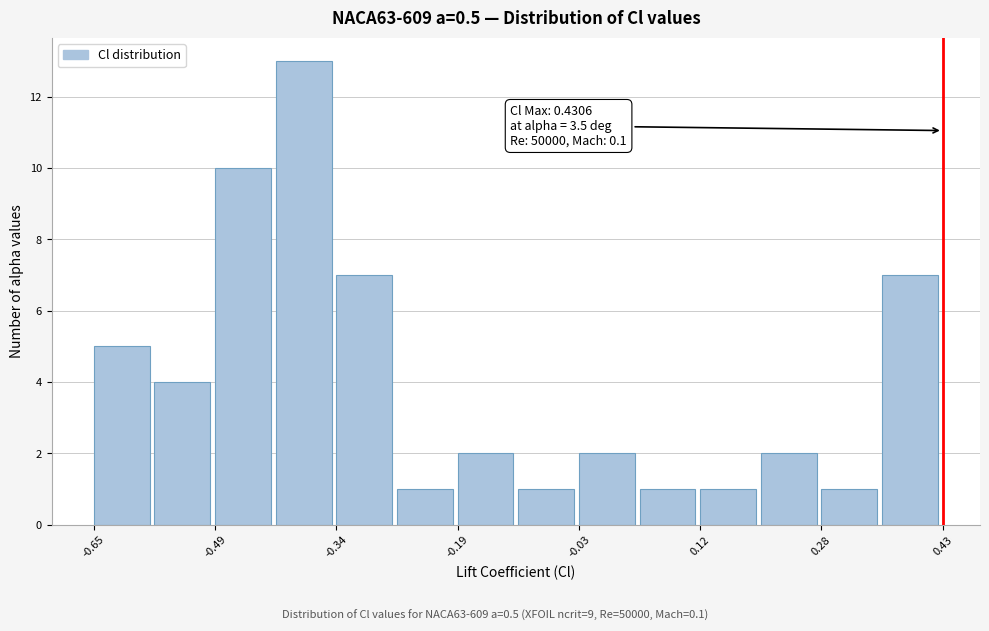

Around what value on the x-axis is the tallest bar? Give the approximate position of its centre, as read against the axis.

-0.38